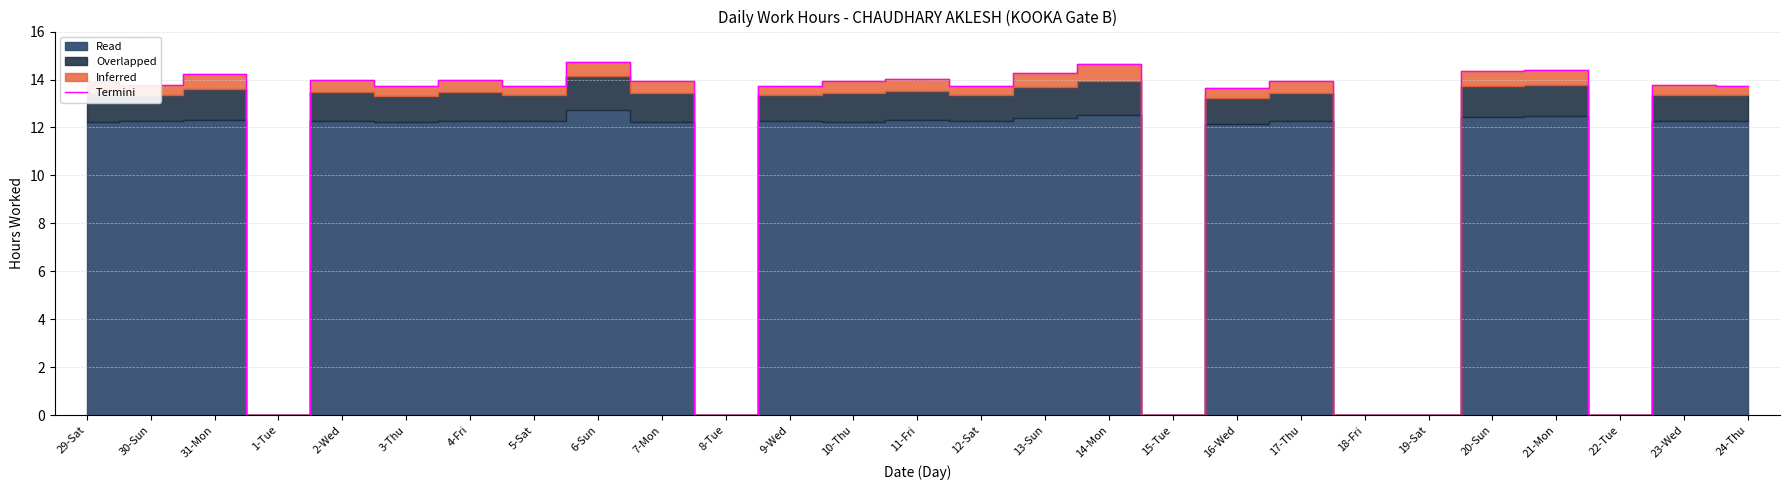

Does the chart display data point markers on the line(s)?

No